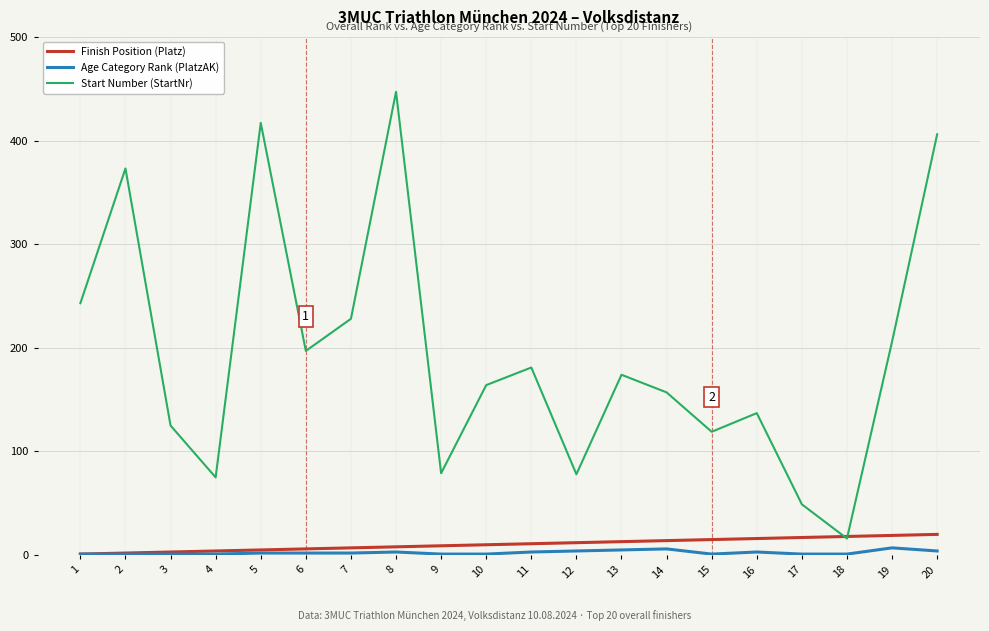

Read the Start Number (StartNr) value at 11, to the nearest 10.

180